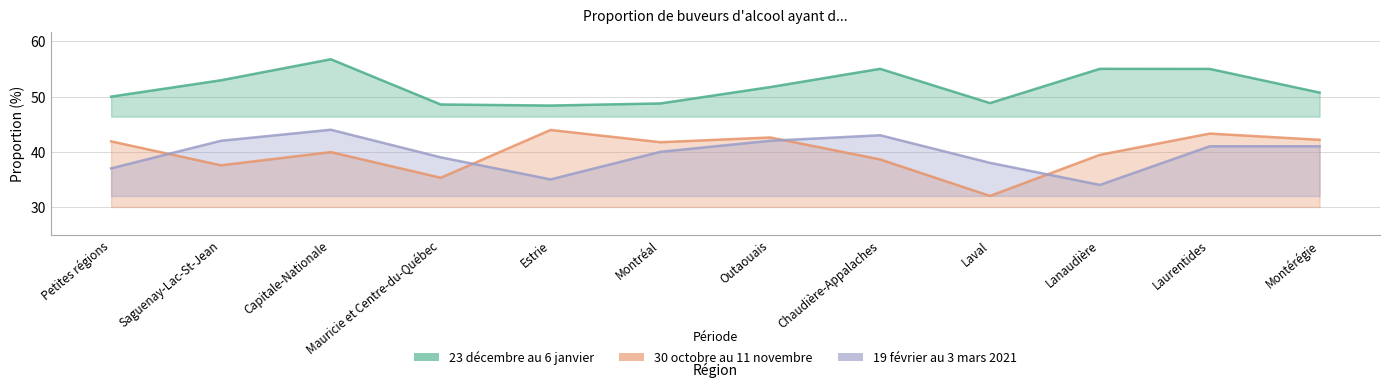

Where is the first local maximum for 19 février au 3 mars 2021?

Capitale-Nationale